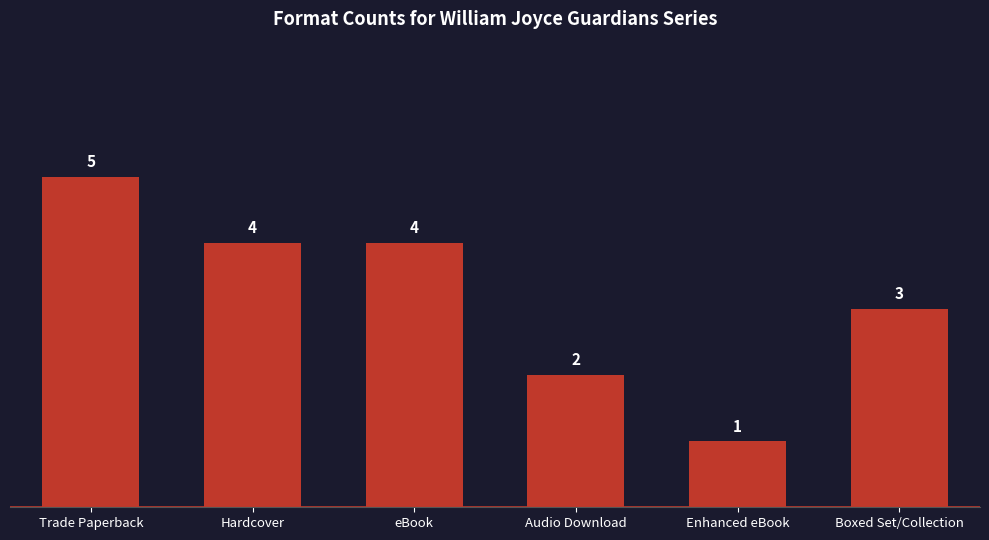

What is the sum of all values?

19